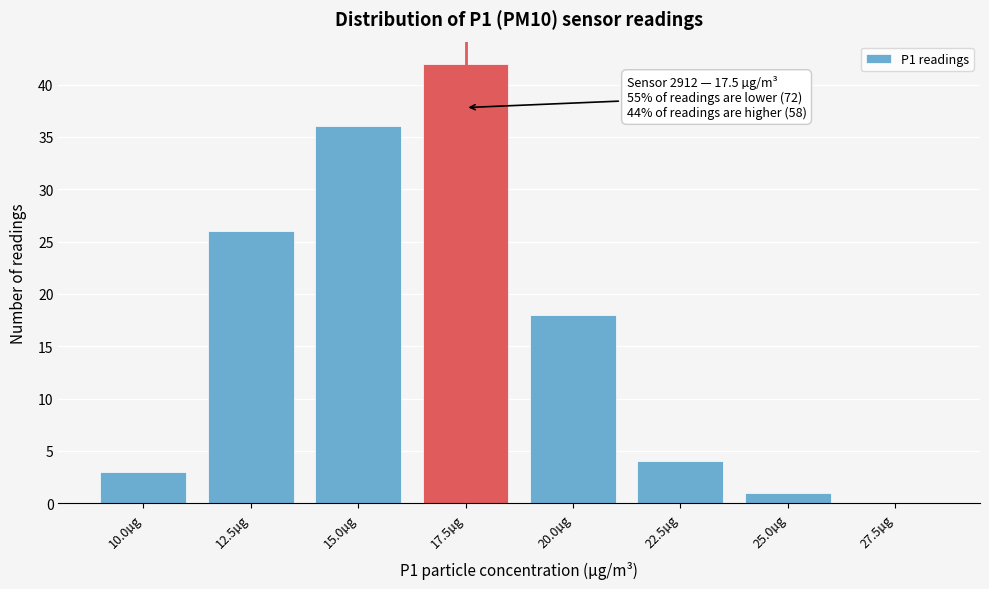

Reading left to right, what are all the values shown in this chart?

10.0µg=3	12.5µg=26	15.0µg=36	17.5µg=42	20.0µg=18	22.5µg=4	25.0µg=1	27.5µg=0